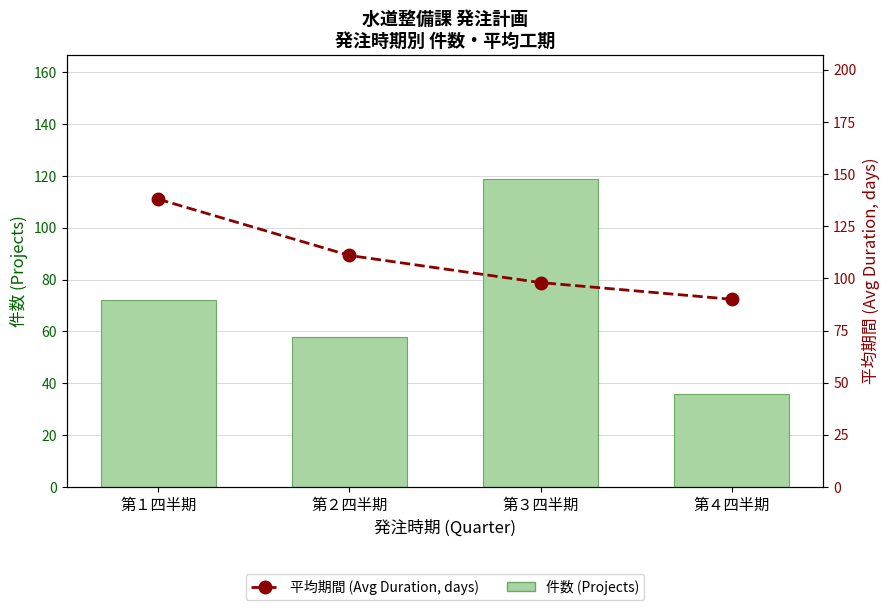

Which series has the largest range (max minus min)?

件数 (Projects)